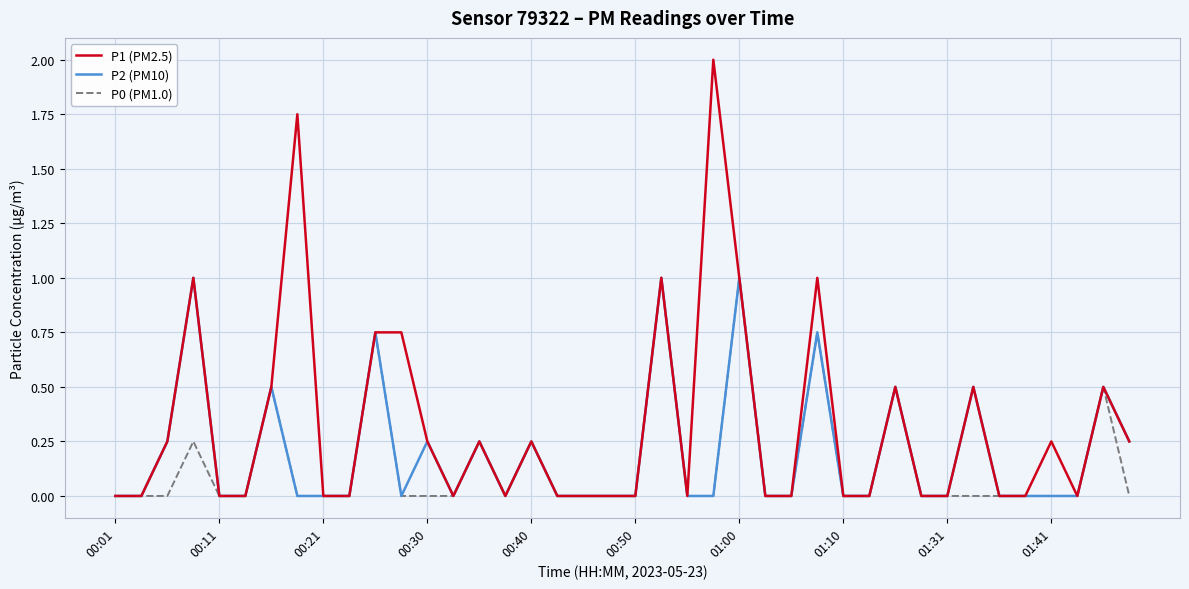

Which series has the largest total across all categories?

P1 (PM2.5)